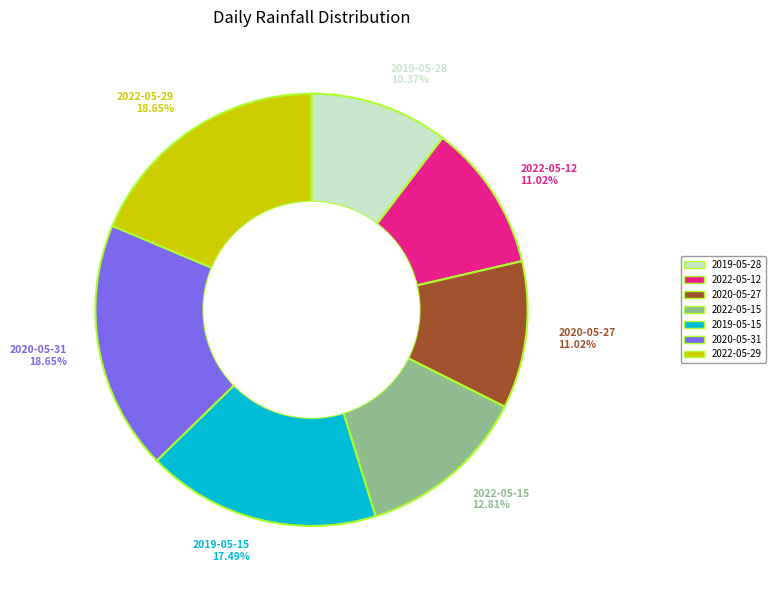

What percentage is the 2020-05-27 slice, to the nearest percent?

11%